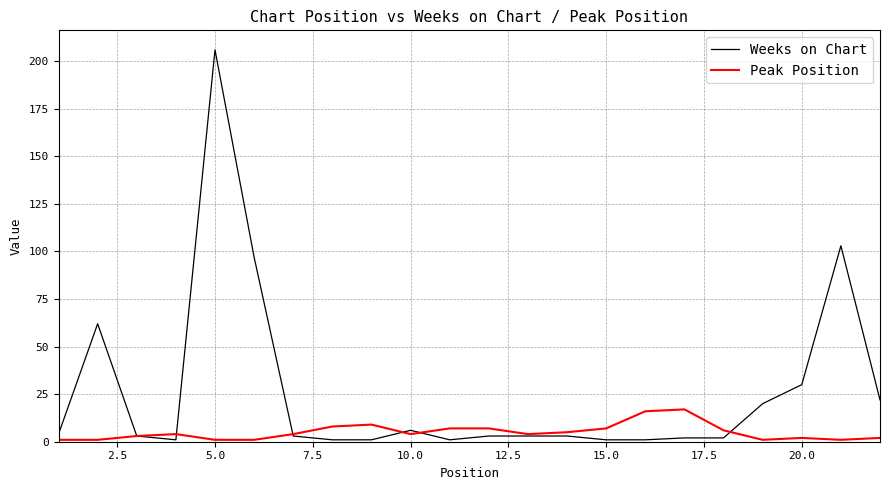

Reading right to left, extract all data points from this chart.

Weeks on Chart: 22	103	30	20	2	2	1	1	3	3	3	1	6	1	1	3	97	206	1	3	62	4
Peak Position: 2	1	2	1	6	17	16	7	5	4	7	7	4	9	8	4	1	1	4	3	1	1